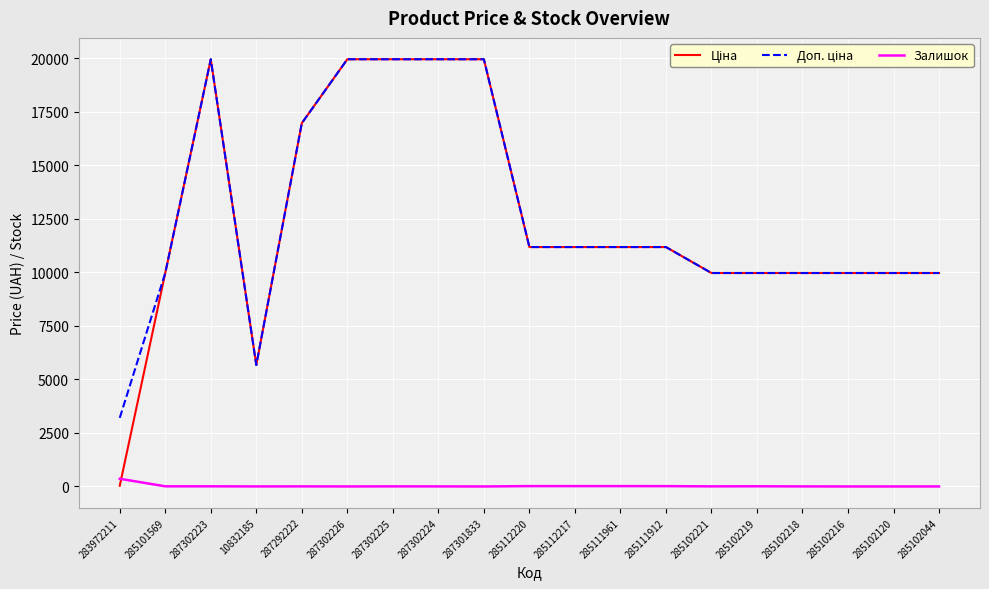

Is it true that Залишок equals 3.0 at 285102218?

True